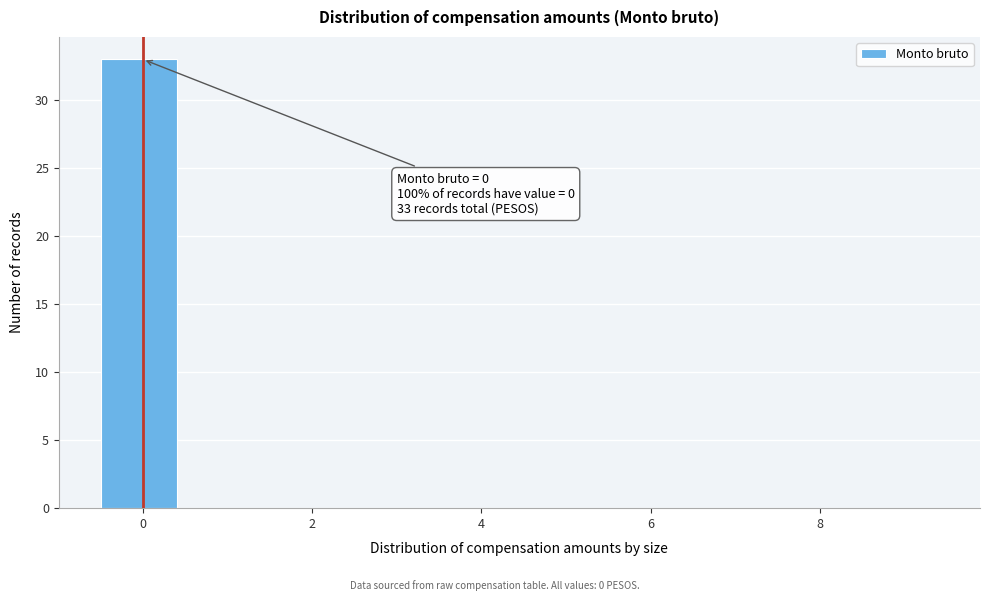

Over which range of the x-axis is the bar tallest?

-0.5 to 0.5